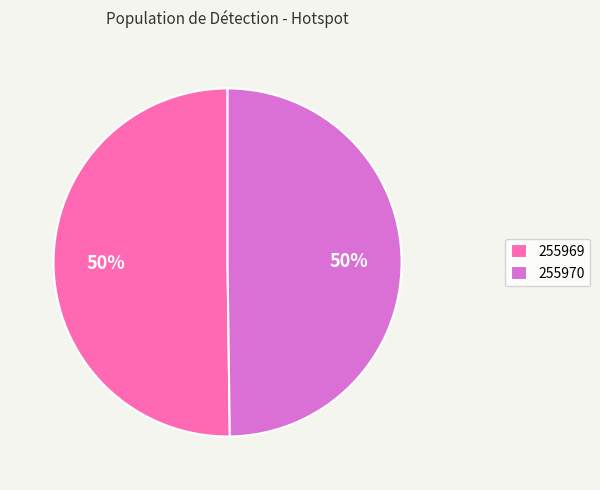

Combined, do 255970 and 255969 account for over 50%?

Yes